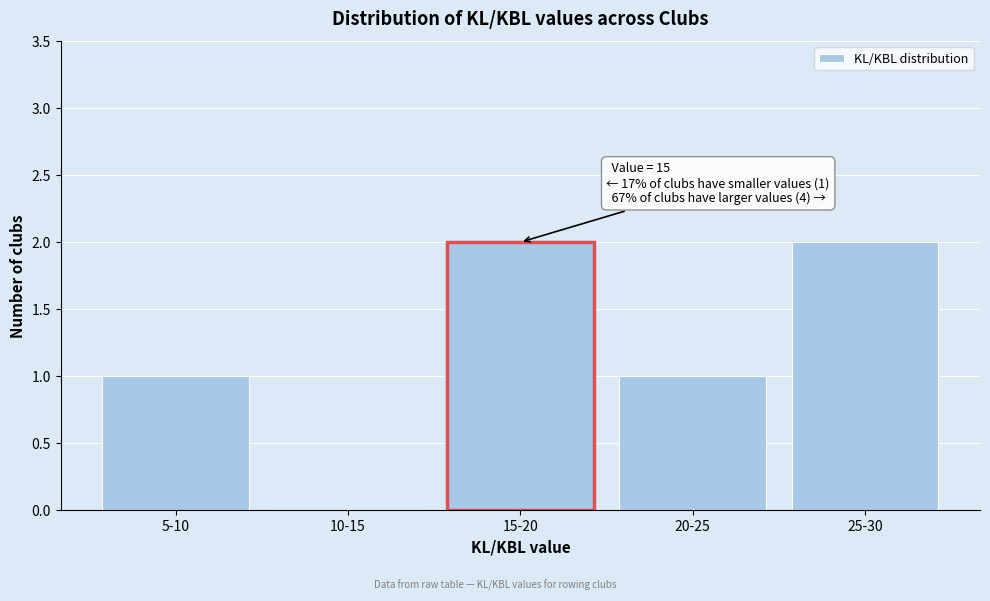

Reading right to left, what are all the values shown in this chart?

25-30=2	20-25=1	15-20=2	10-15=0	5-10=1